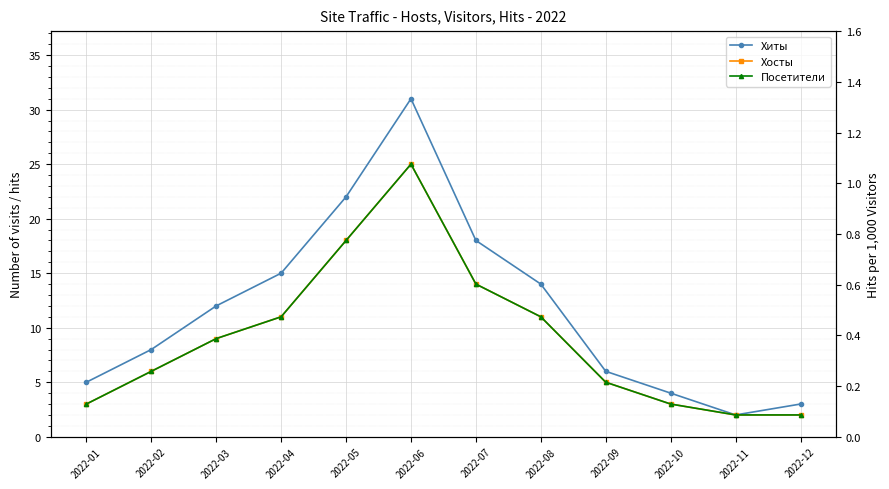

What is the difference between the maximum and second lowest values in the Хиты series?

28